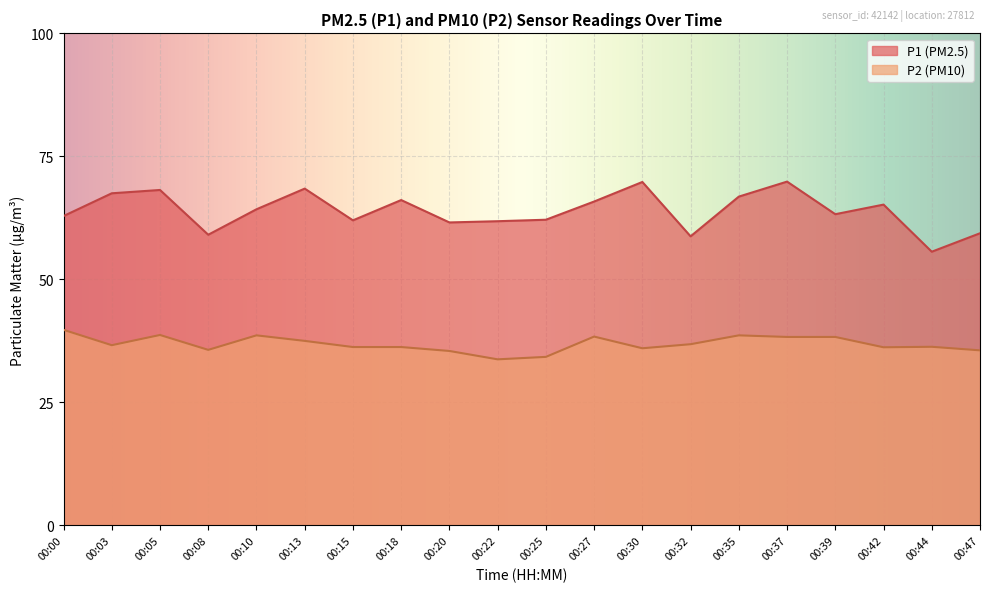

What is the value of the P1 point at the 19th from the left?

22.2